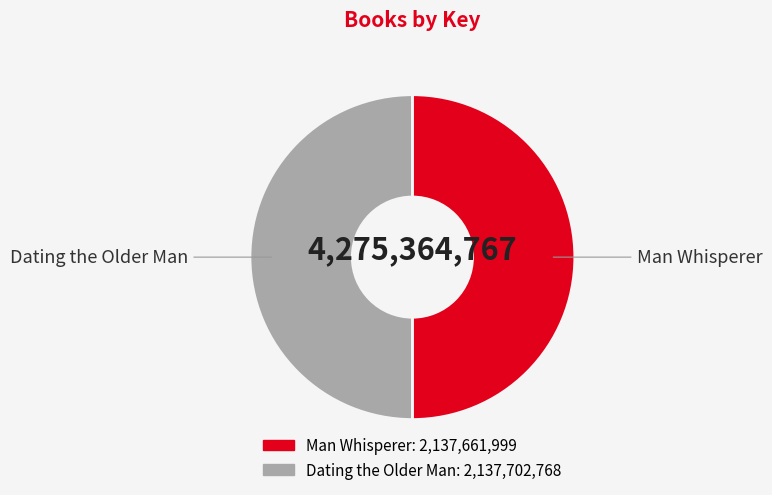

True or false: Man Whisperer accounts for 50% of the total.

True